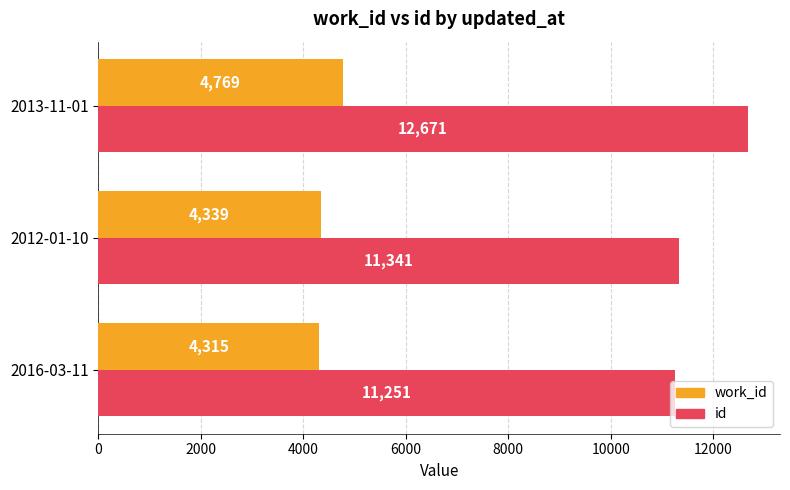

Which series has the largest total across all categories?

id